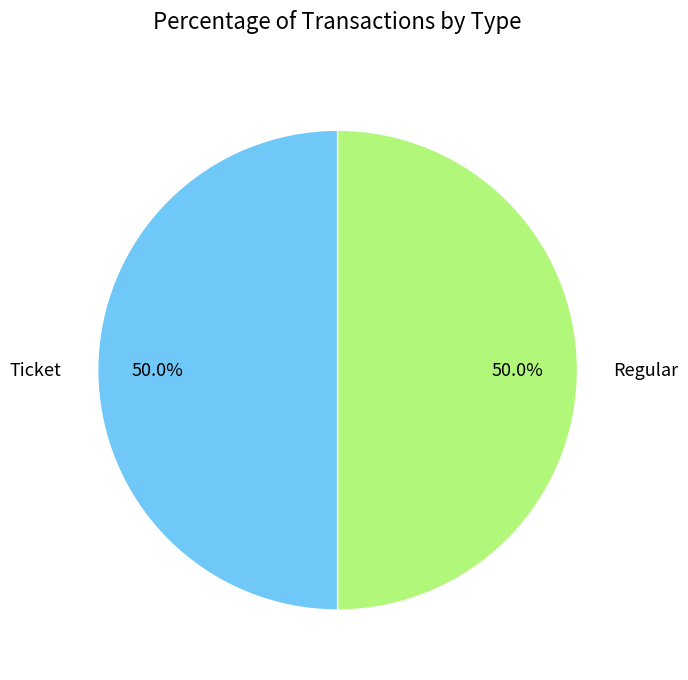

What is the total percentage of Regular and Ticket?

100.0%